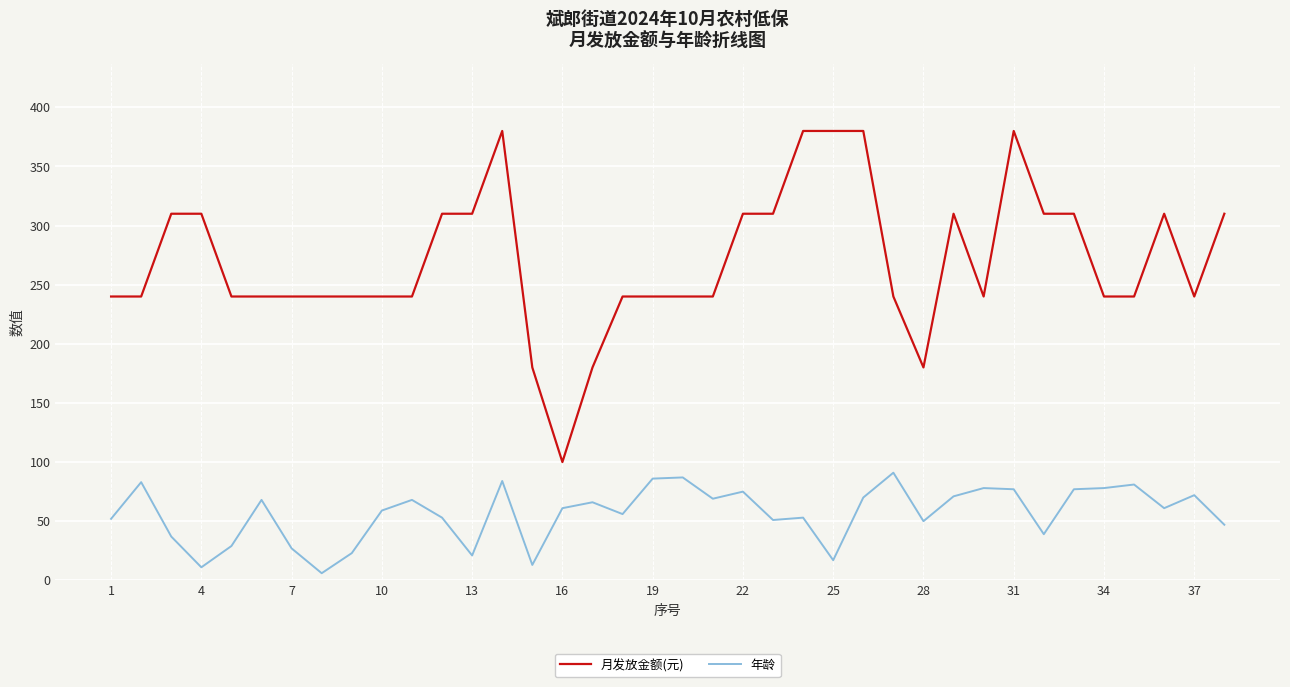

True or false: 年龄 and 月发放金额(元) intersect in this chart.

False